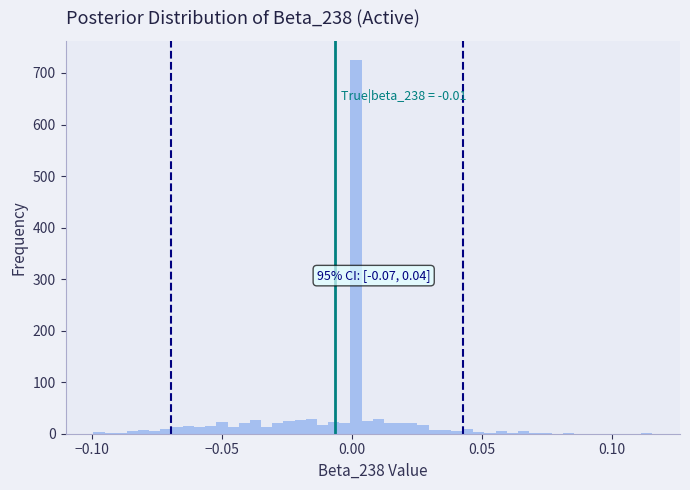

Around what value on the x-axis is the tallest bar? Give the approximate position of its centre, as read against the axis.

0.000